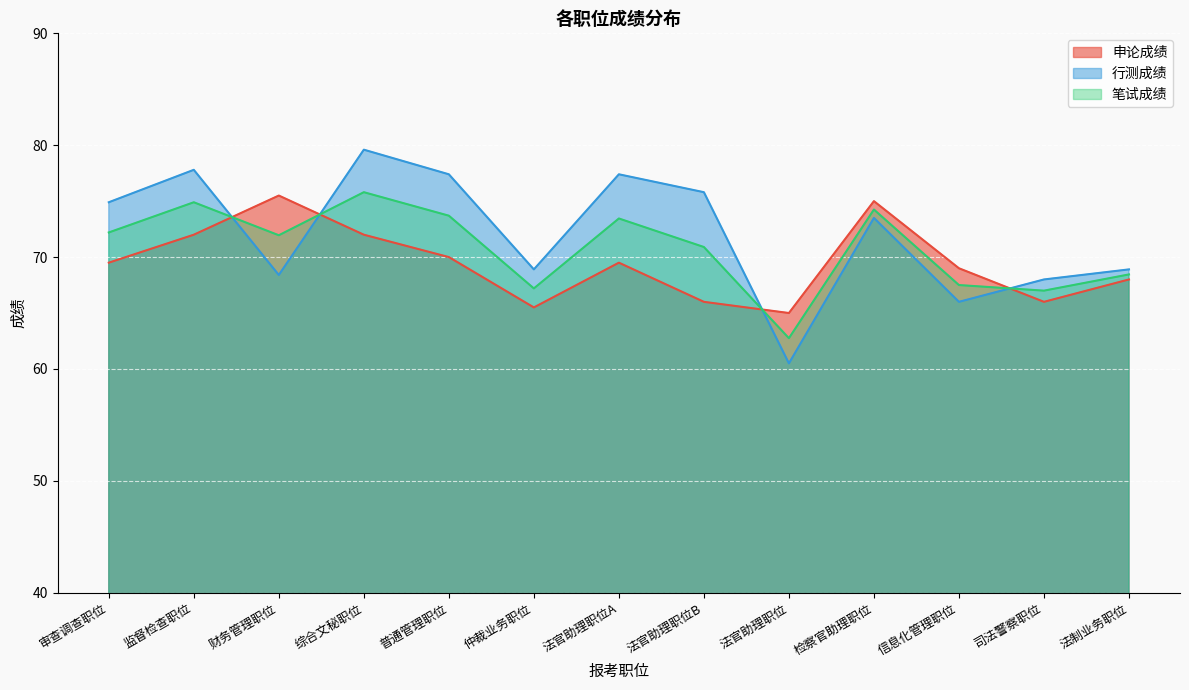

True or false: 笔试成绩 has a value of 100.1 at 信息化管理职位.

False